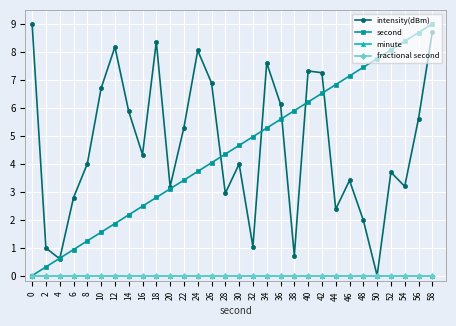

Is this an area chart (filled region under the line)?

No